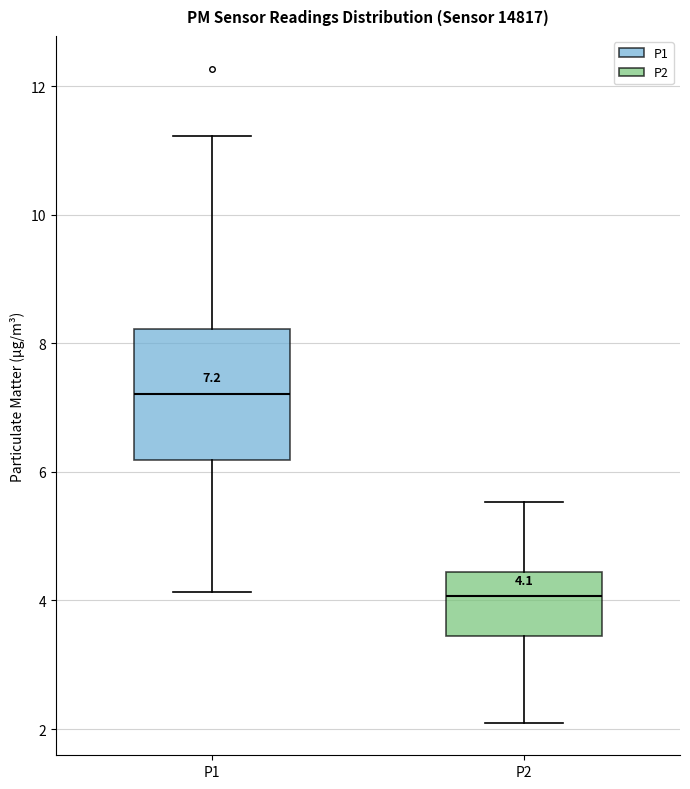

Which box has the highest median line?

P1